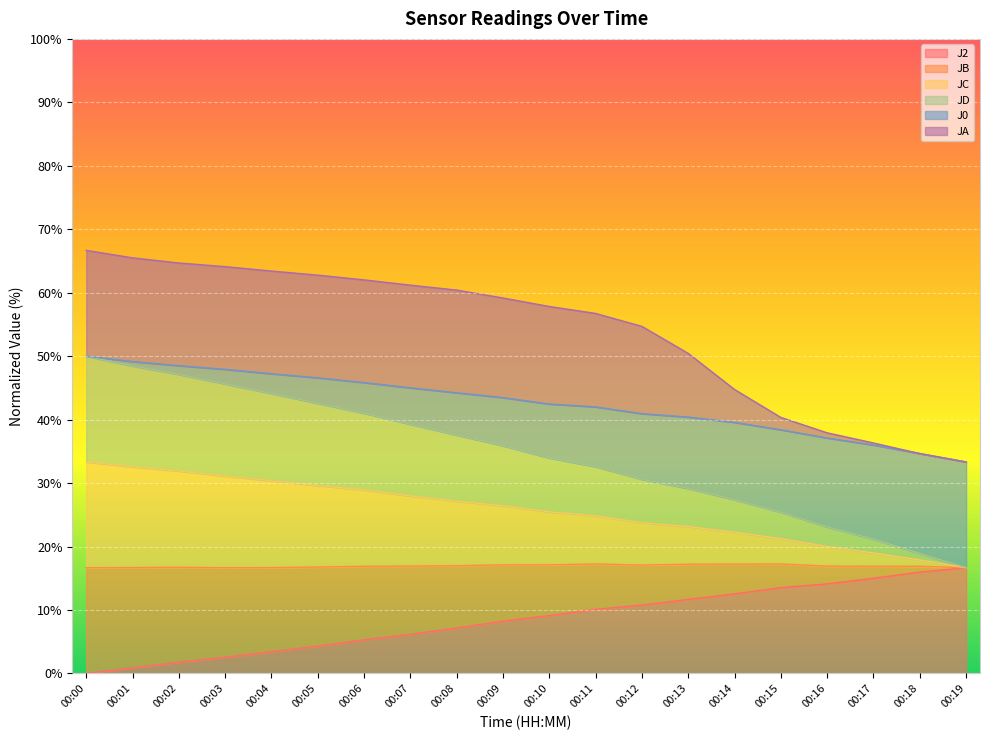

Is it true that J2 equals 22.7 at 00:16?

False